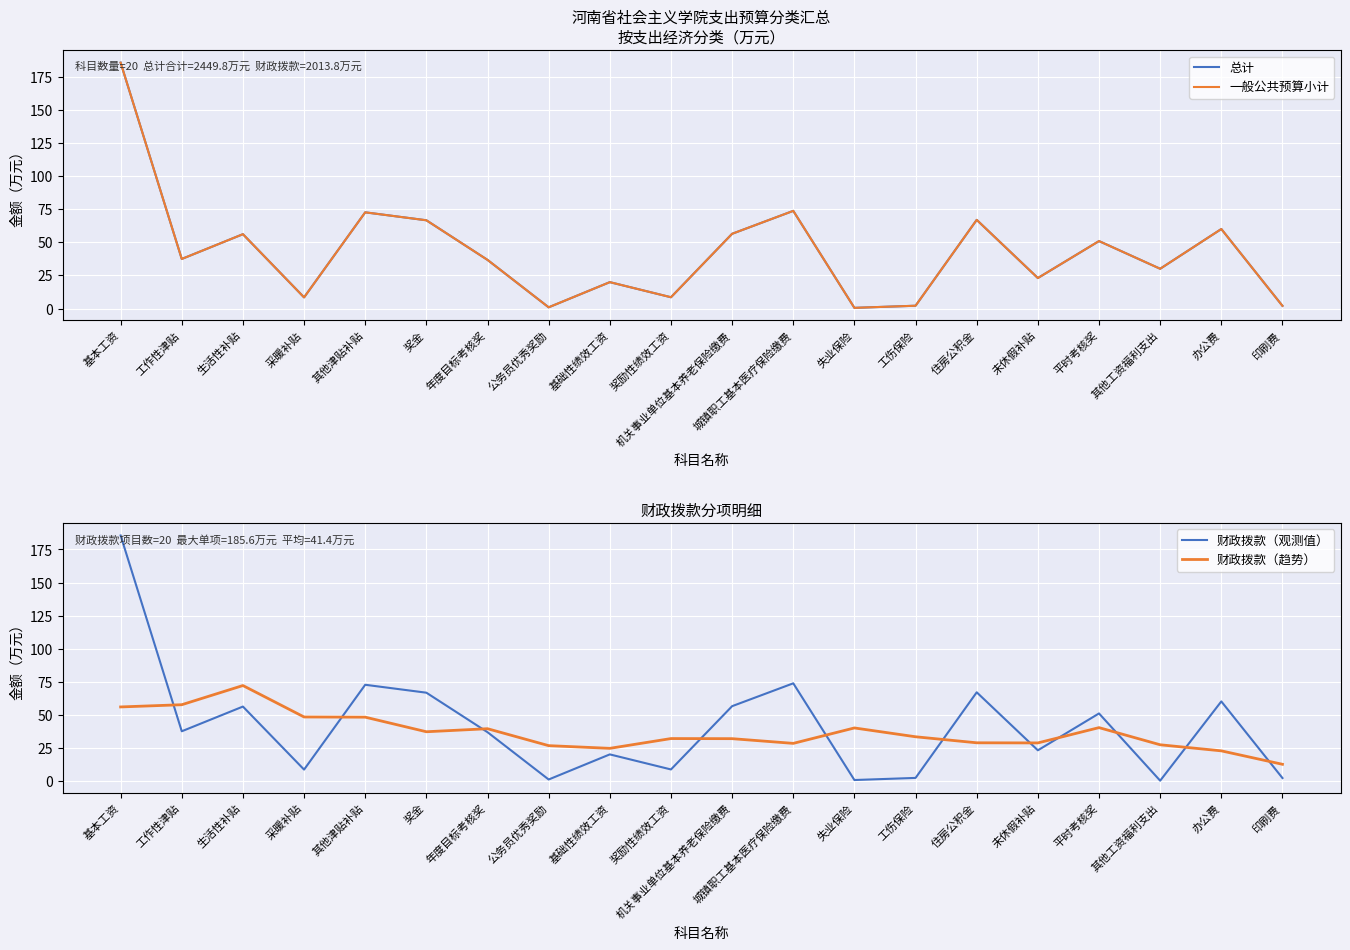

The value of 财政拨款（观测值） at 采暖补贴 is 11.7. True or false?

False